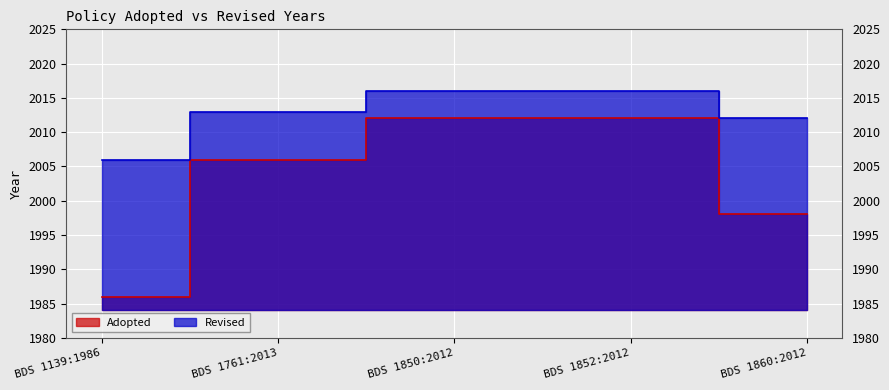

What is the value of the Revised point at the 2nd from the left?

2013